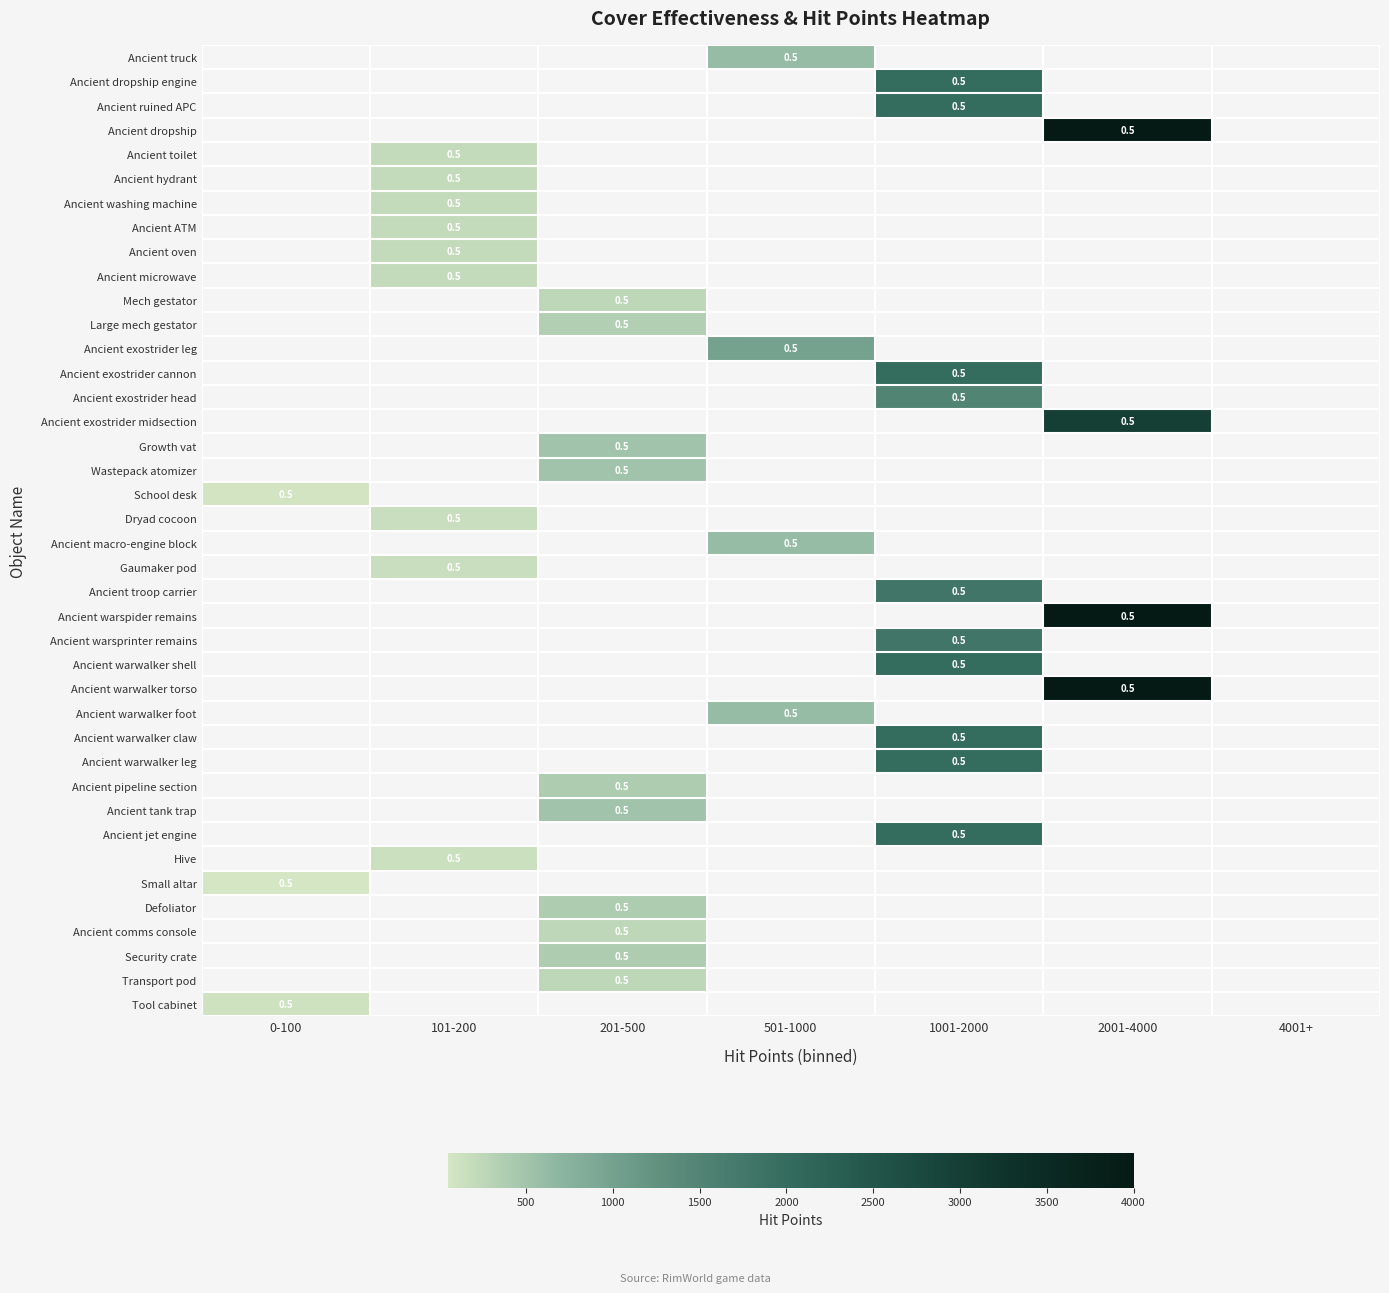

Which has a higher value, 201-500 or 0-100?

0-100